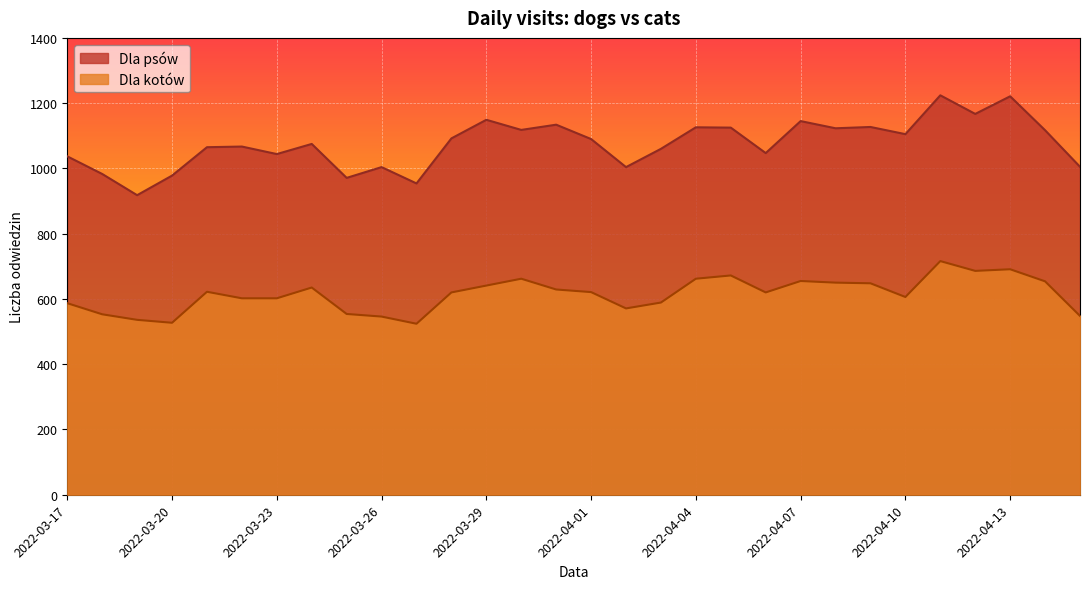

Which category has the lowest value across all series?

2022-03-27